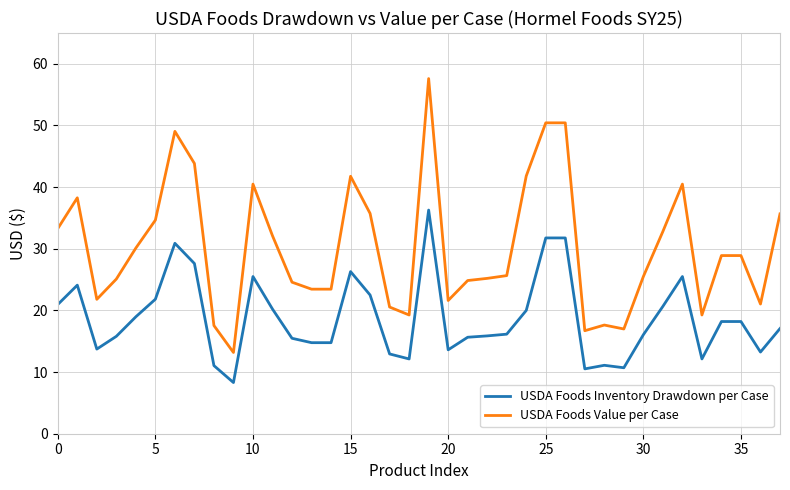

True or false: USDA Foods Inventory Drawdown per Case and USDA Foods Value per Case intersect in this chart.

False